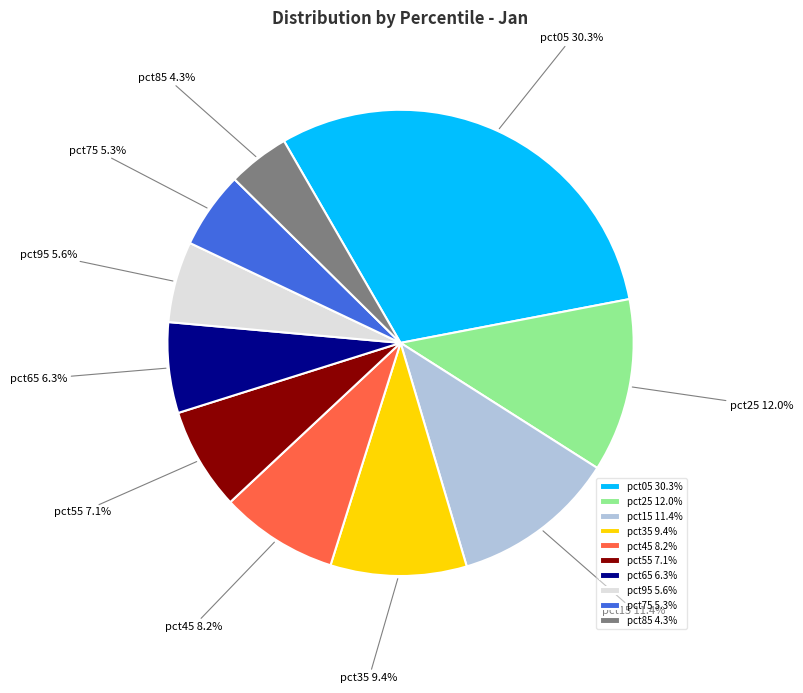

To the nearest percent, what is the combined percentage of pct15 and pct45?

20%